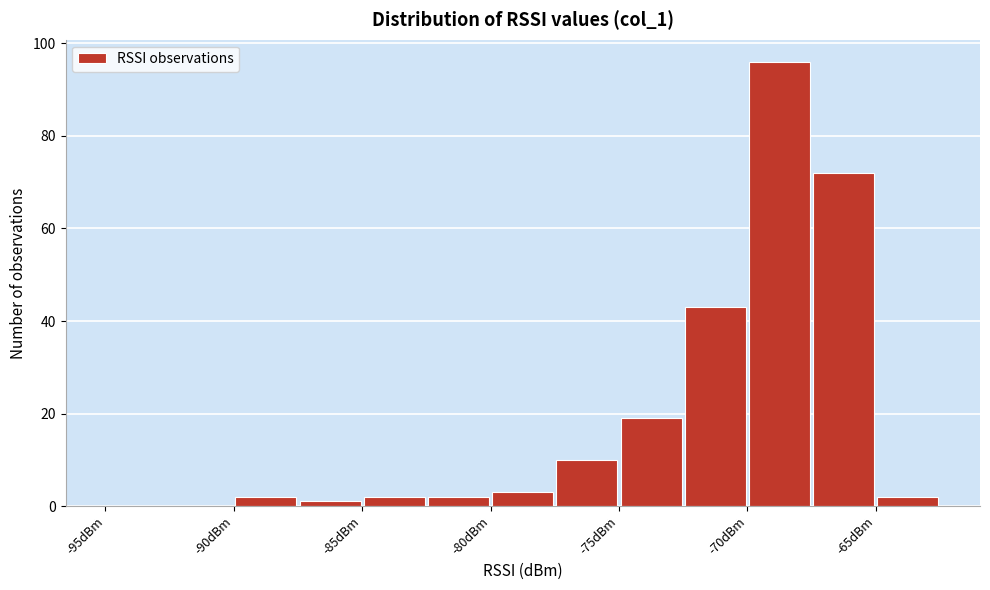

Over which range of the x-axis is the bar tallest?

-70.0 to -67.5